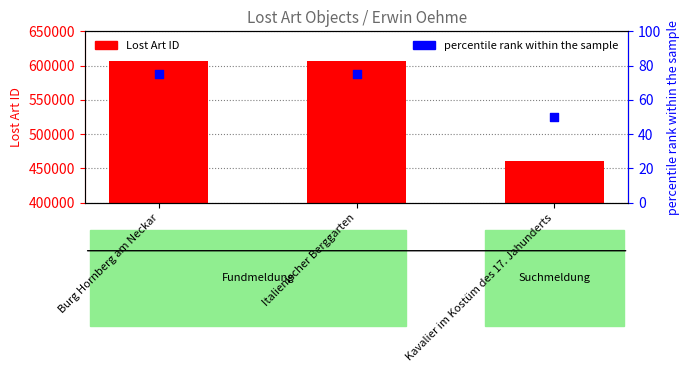

What is the total value across all series at Burg Hornberg am Neckar?

606317